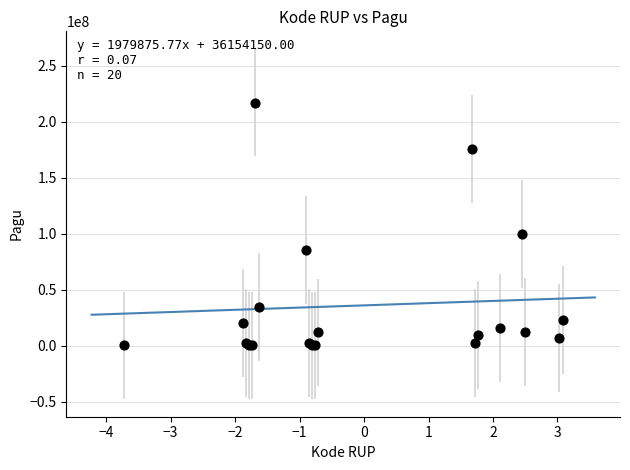

What Y value in the scatter plot is closest to 108800000?

99958000